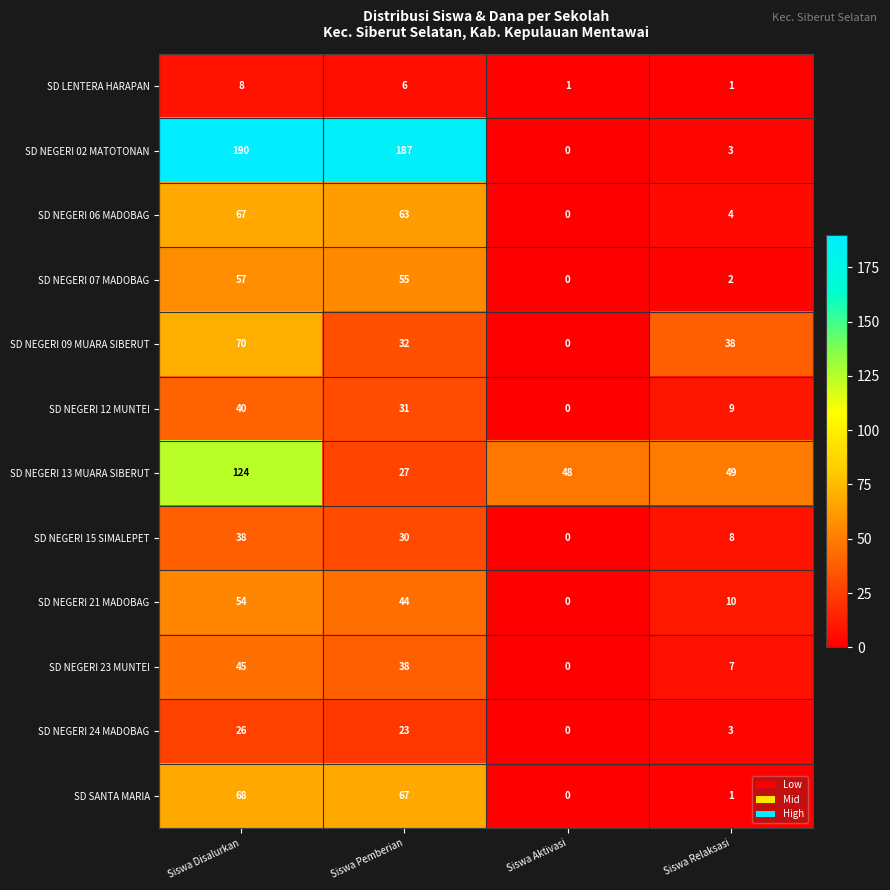

Read the SD NEGERI 24 MADOBAG value at Siswa Pemberian.

23